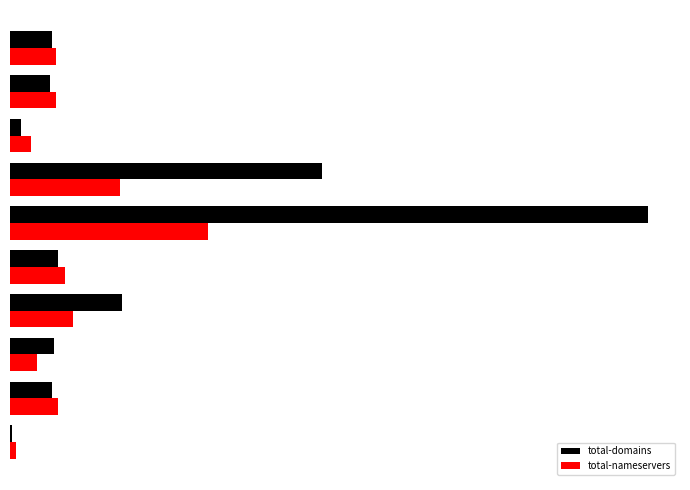

What are all the series names shown in the legend?

total-domains, total-nameservers